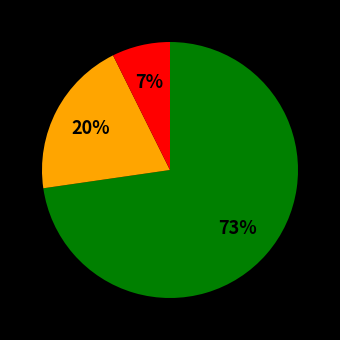

To the nearest percent, what is the average slice percentage?

33%